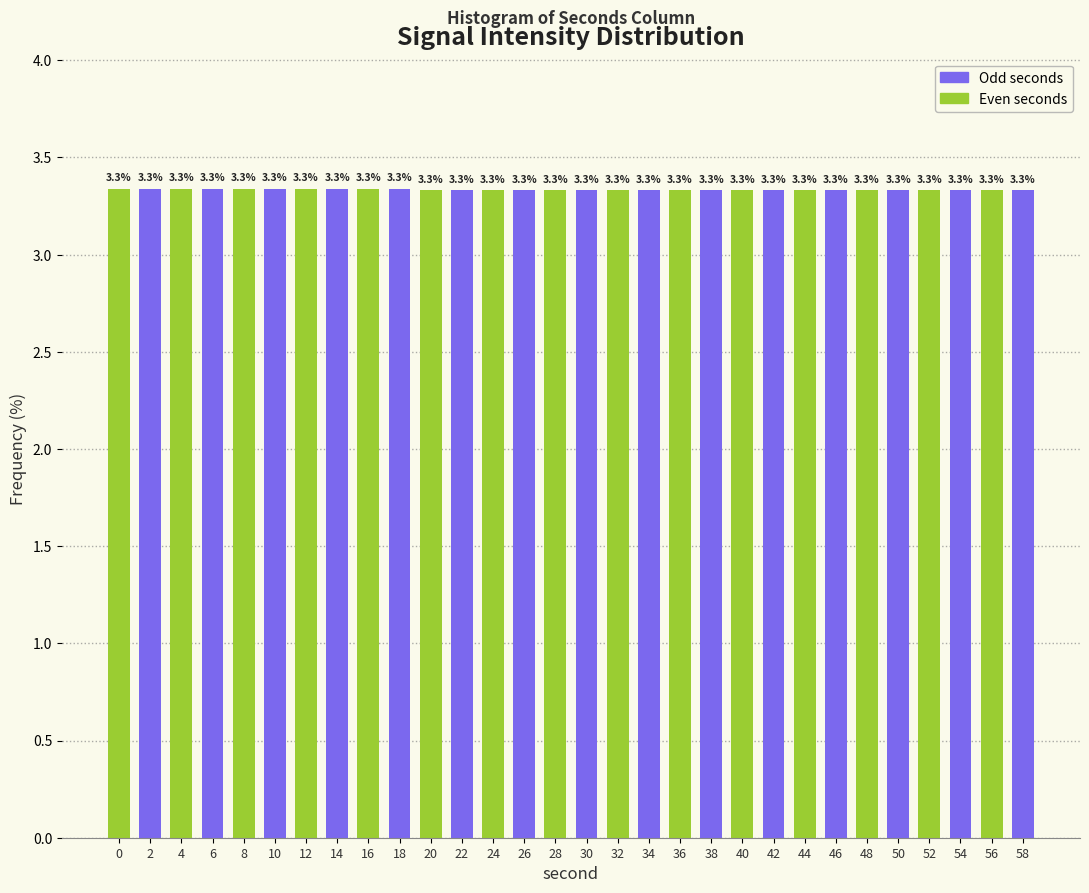

What is the minimum value shown in the chart?

3.3